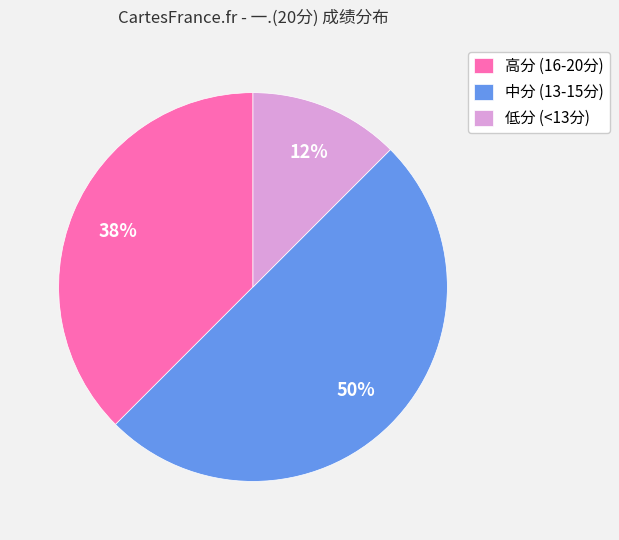

Count the number of slices in the pie.

3